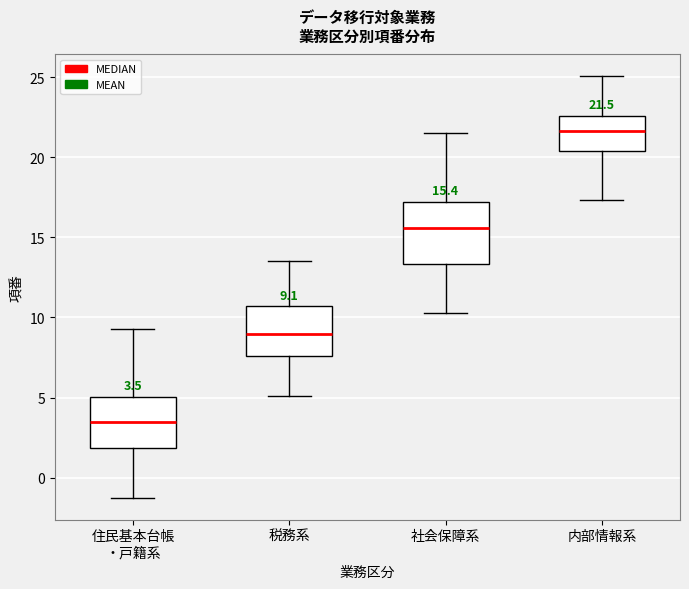

Which box has the lowest median line?

住民基本台帳 ・戸籍系